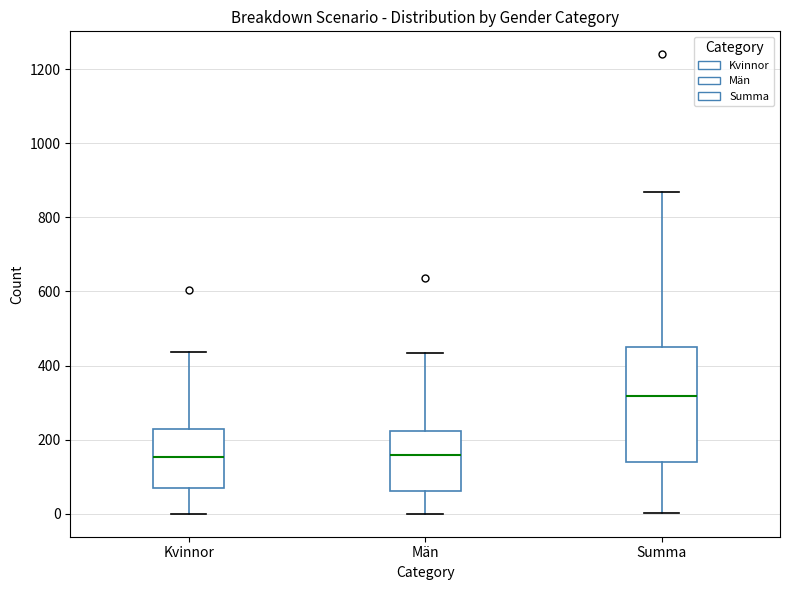

Where is the upper edge of the box for Summa on the y-axis? The values are not printed on the chart, so give them approximately, as read against the axis.

440